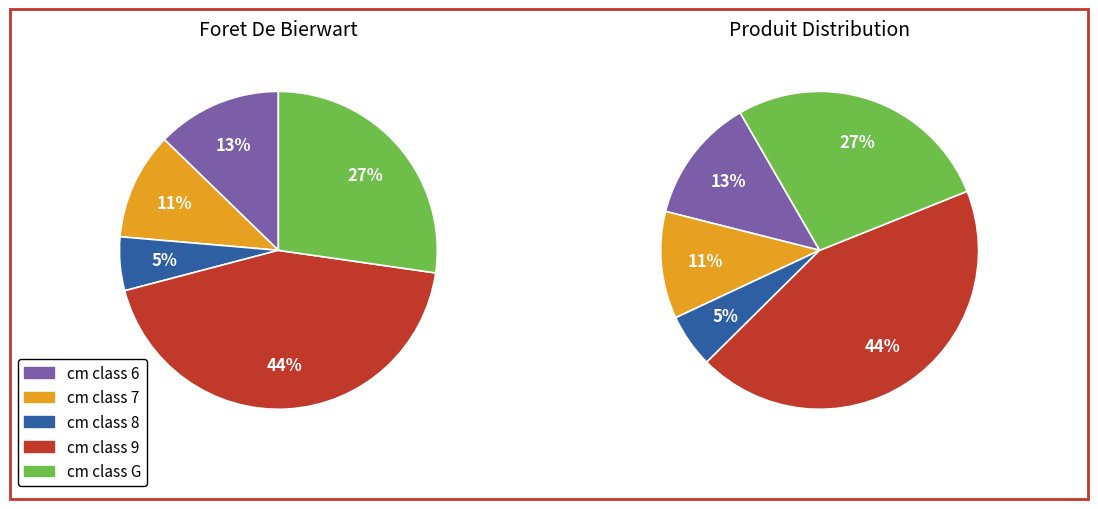

Approximately how many times larger is the value at 9 compared to 6?

3.4